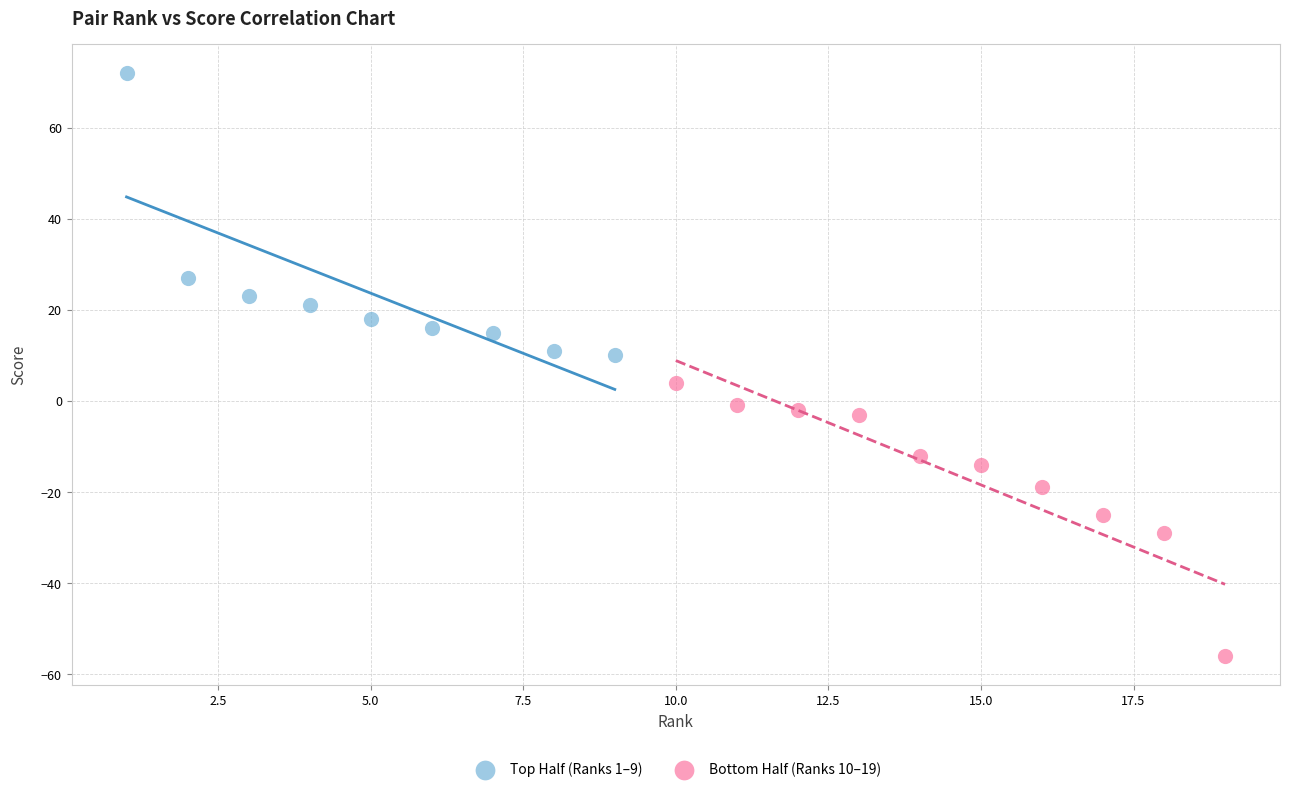

What are all the series names shown in the legend?

Top Half (Ranks 1–9), Bottom Half (Ranks 10–19)